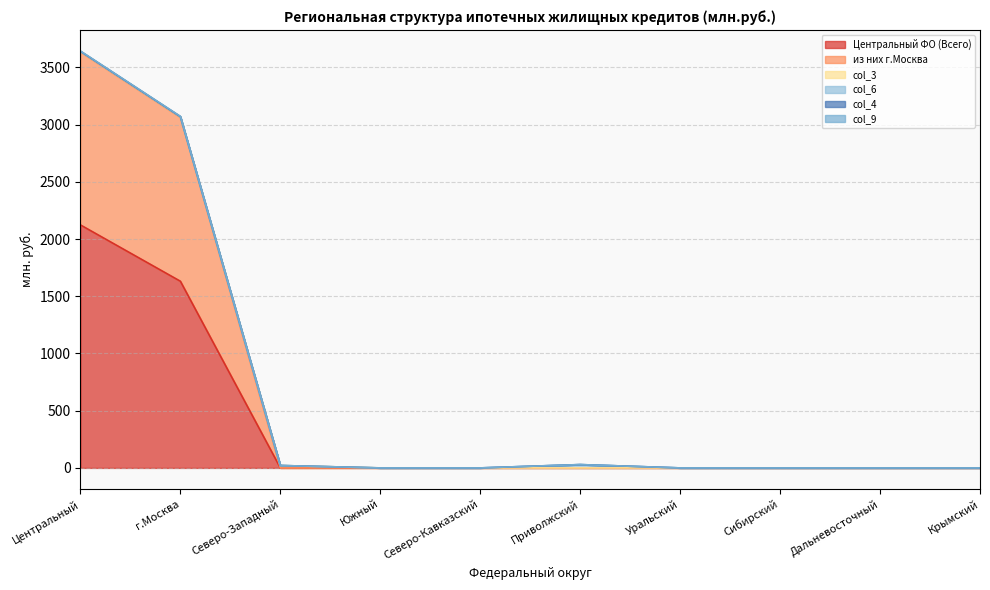

What is the label of the 3rd point from the left?

Северо-Западный